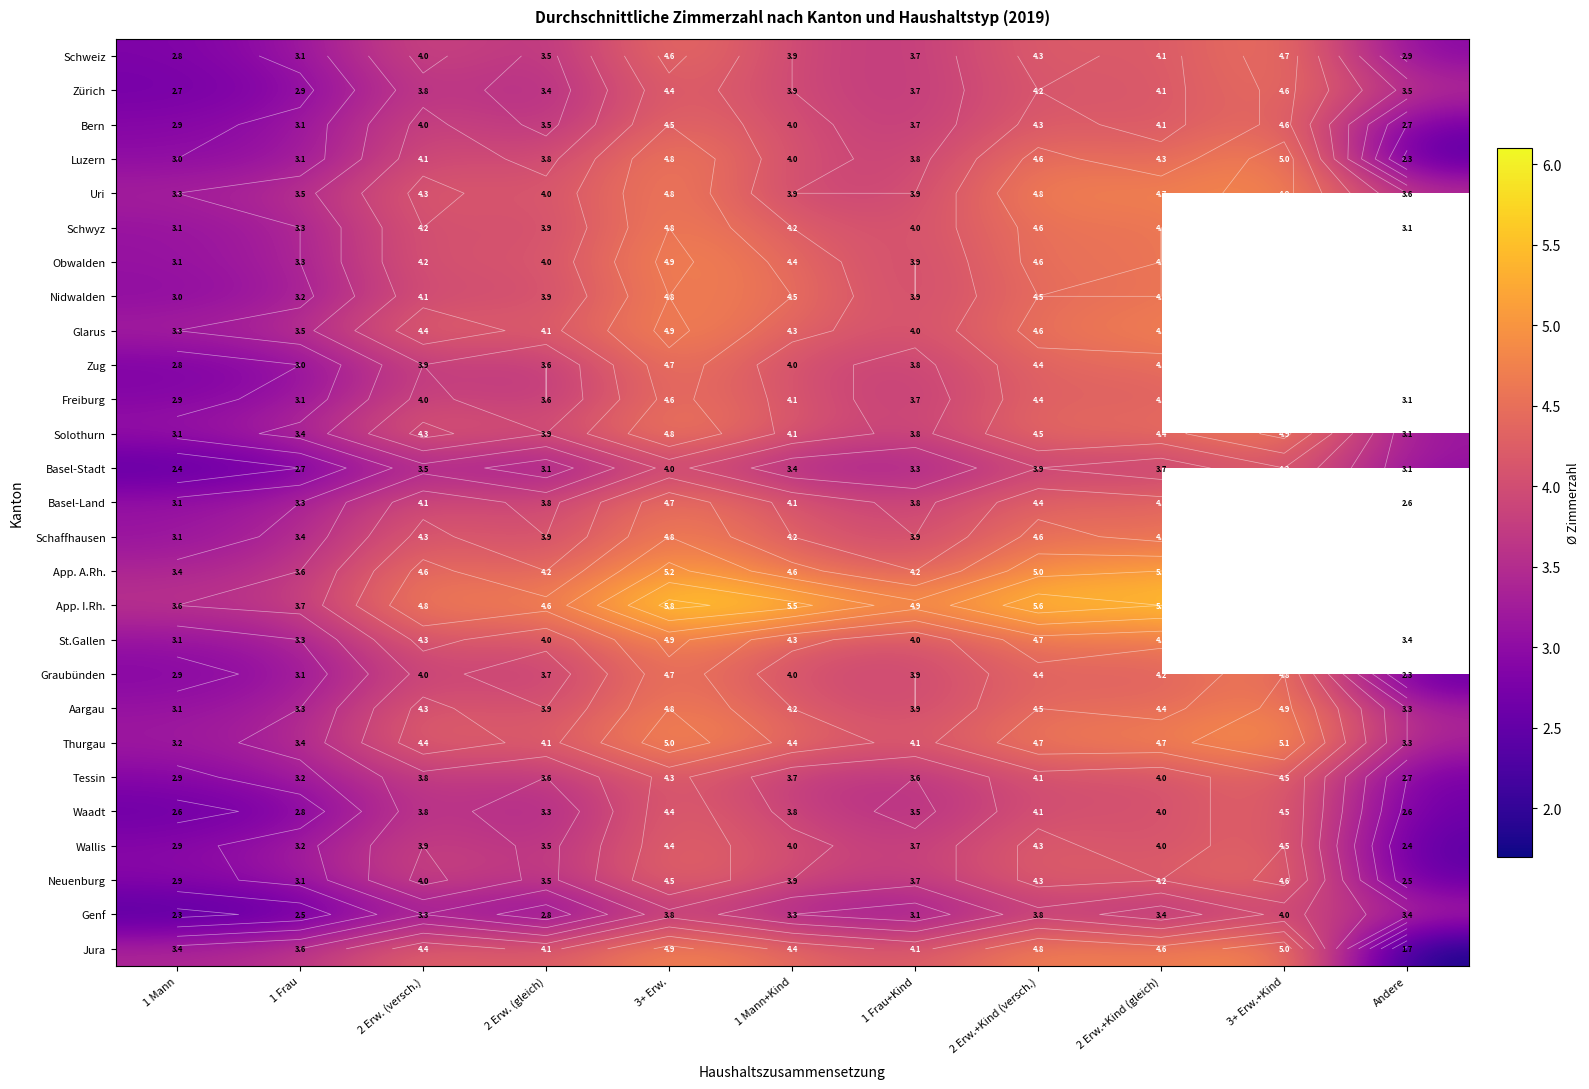

Which category has the lowest value in the Freiburg series?

1 Mann